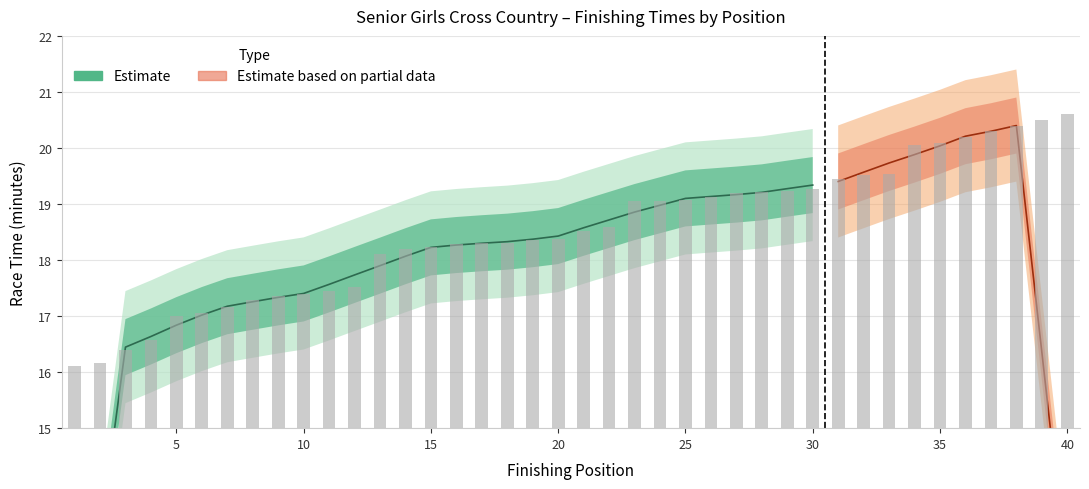

What is the ratio of the value at 38 to the value at 2?

1.3